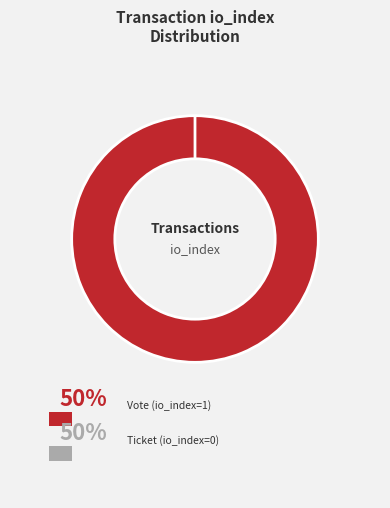

The Vote (io_index=1) slice represents 87% of the pie. True or false?

False